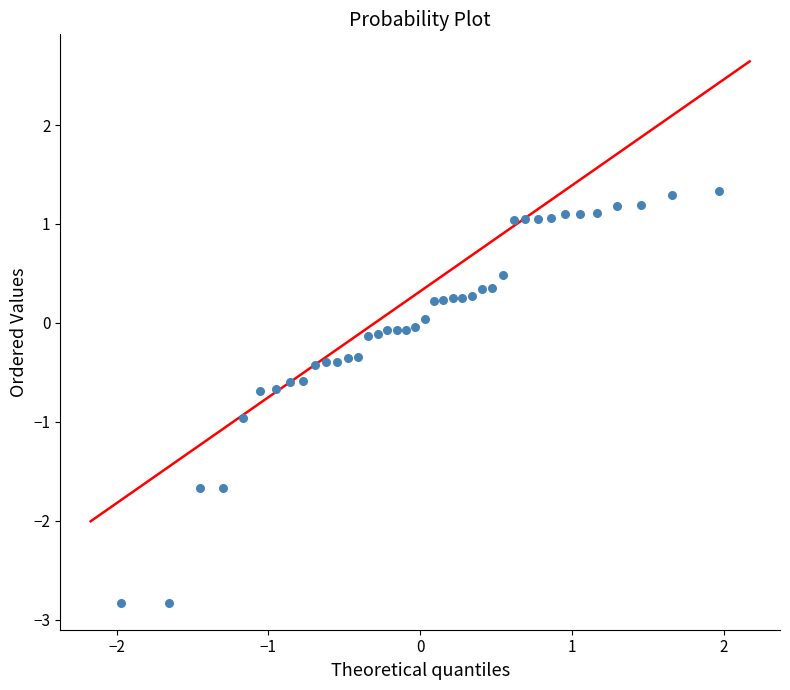

What is the range of X values (max minus min)?

3.9